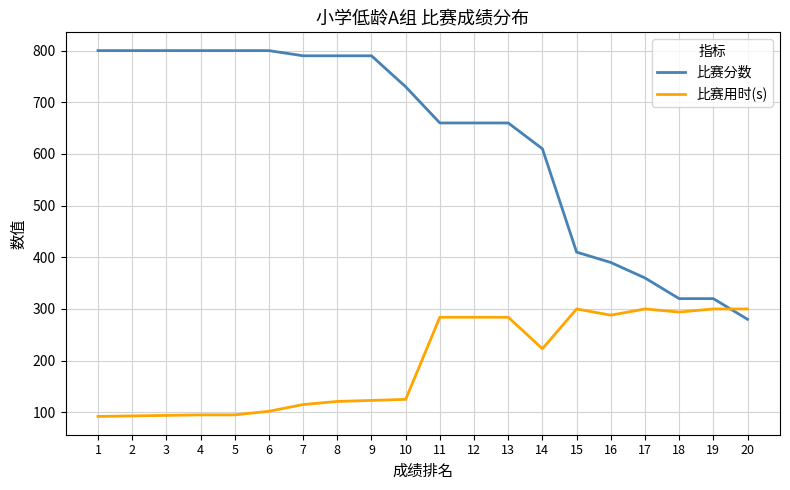

What are all the series names shown in the legend?

比赛分数, 比赛用时(s)